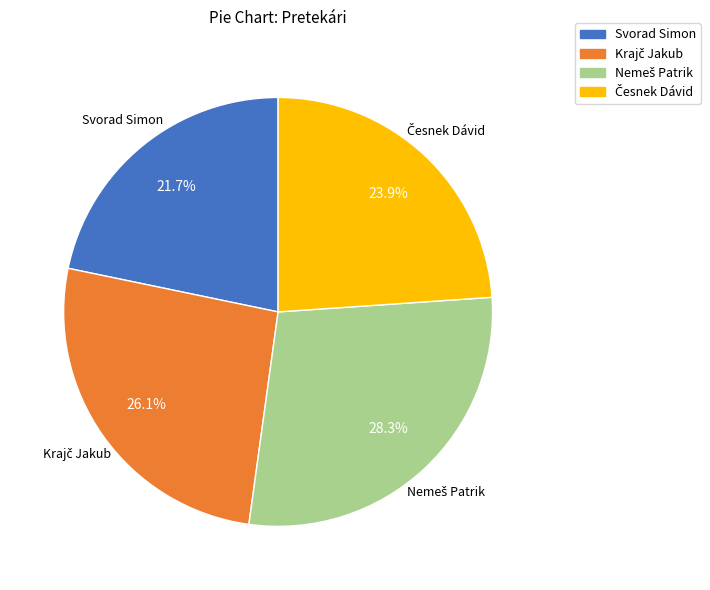

What is the smallest slice in the pie chart?

Svorad Simon